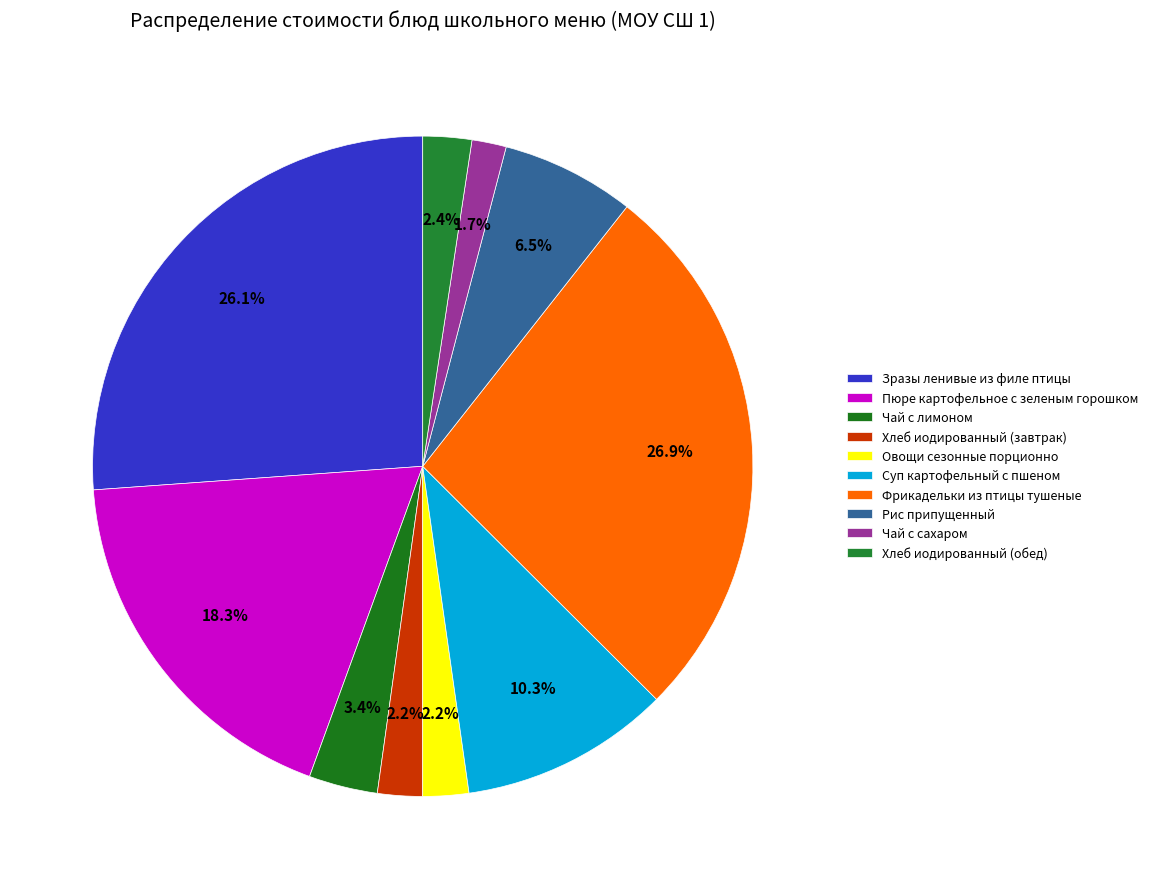

To the nearest percent, what percentage of the pie is Зразы ленивые из филе птицы?

26%